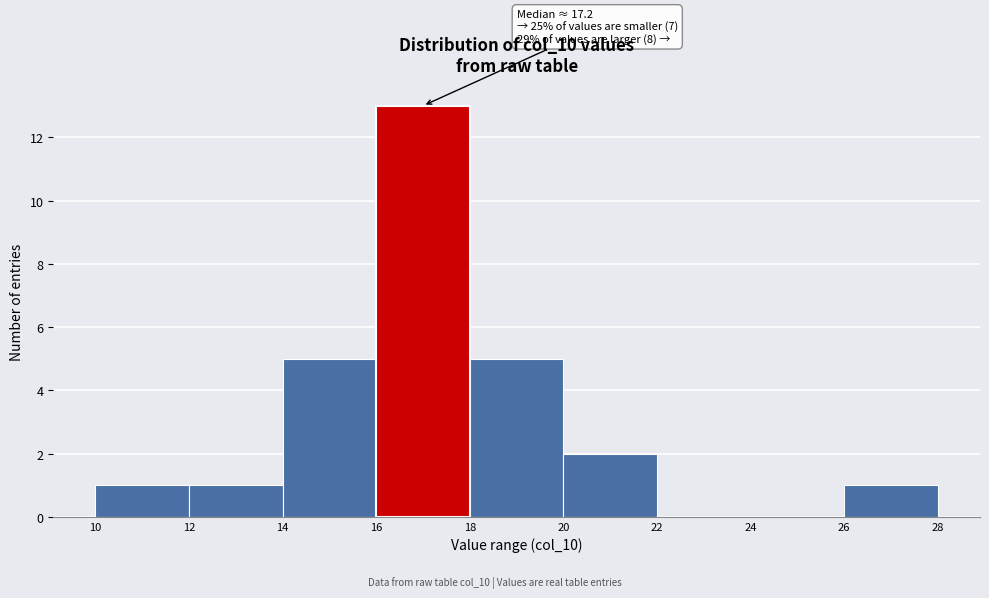

Which range on the x-axis has the tallest bar?

16 to 18